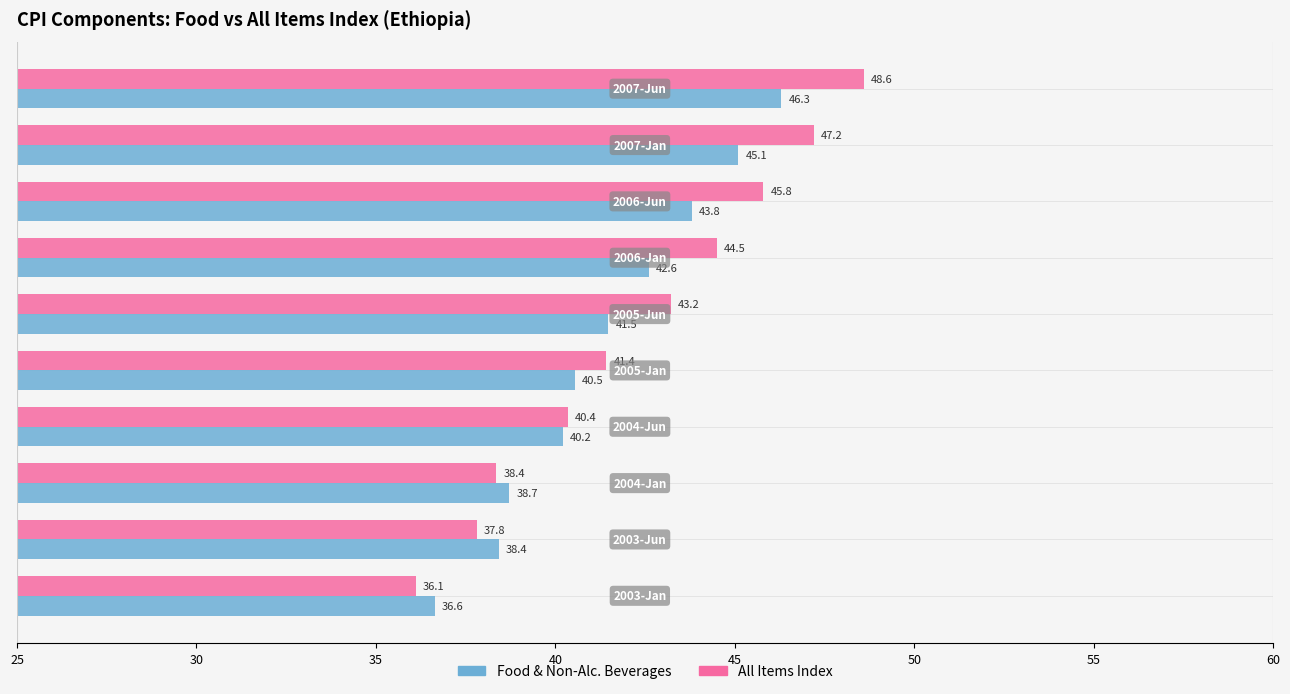

List the series in order of their overall mean, lowest first.

Food & Non-Alc. Beverages, All Items Index